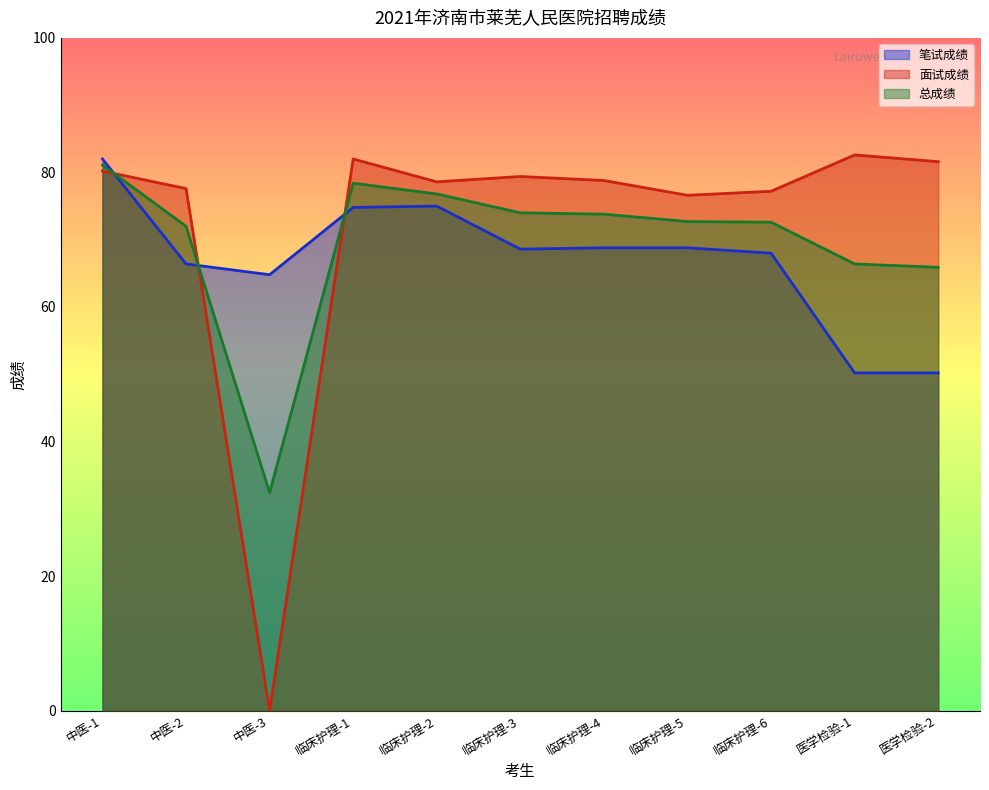

What are all the series names shown in the legend?

笔试成绩, 面试成绩, 总成绩